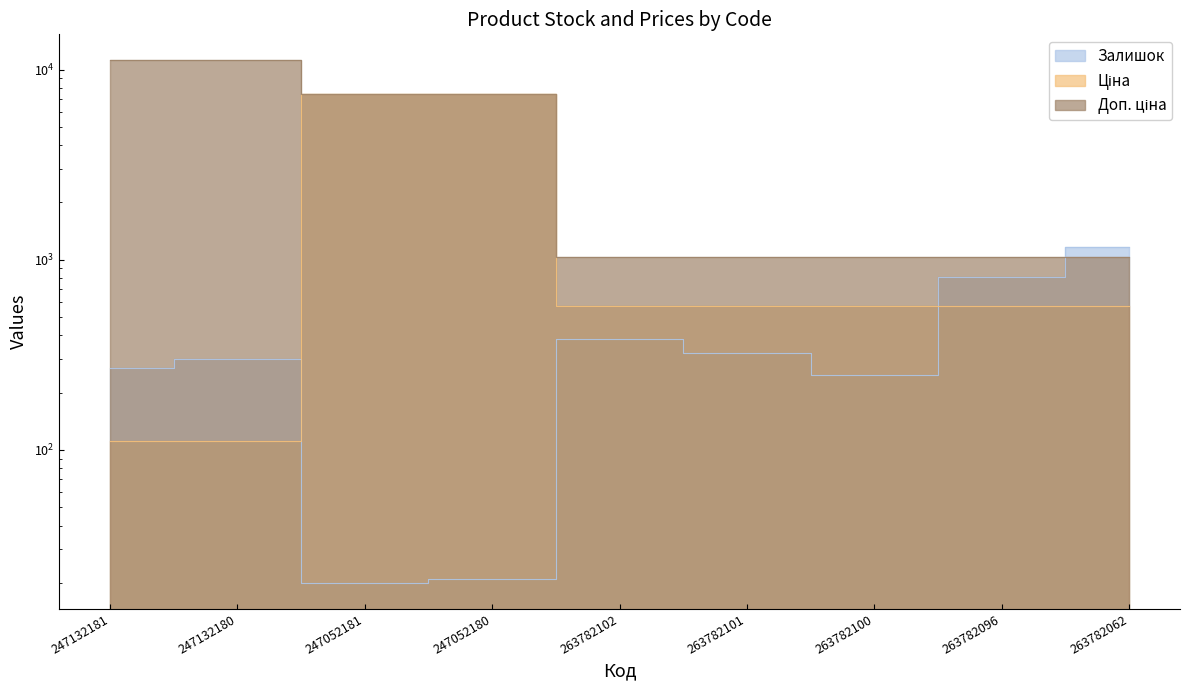

What is the difference between the maximum and minimum values in the Доп. ціна series?

10133.9